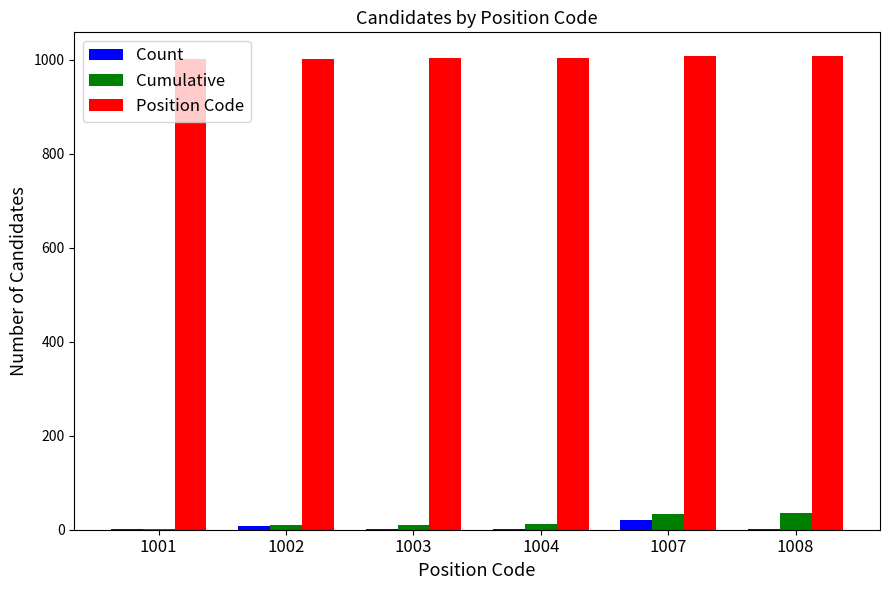

Is it true that Count equals 2 at 1004?

True